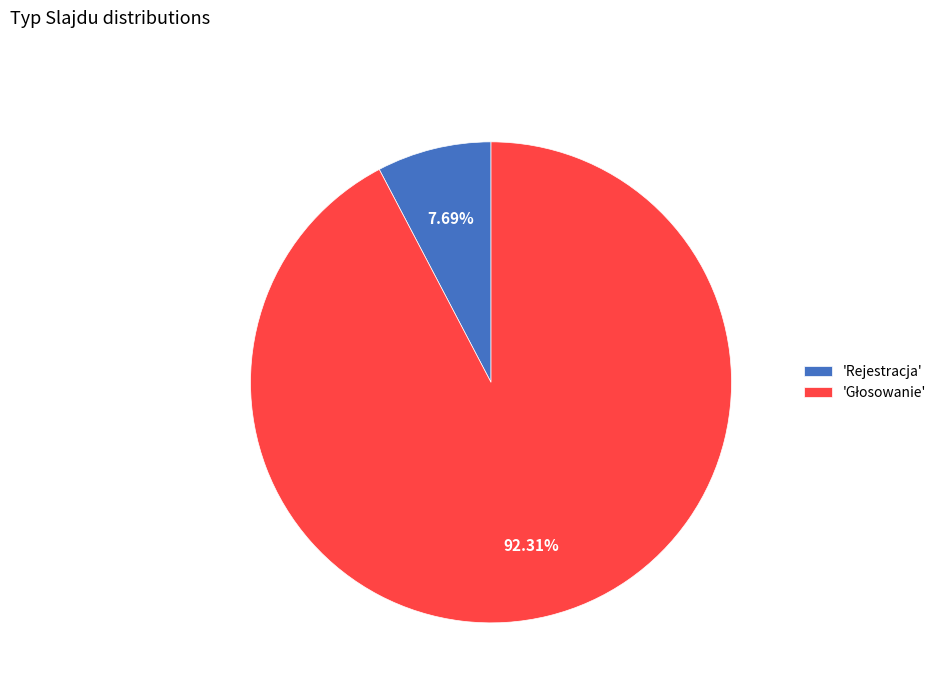

How many segments does this pie chart have?

2